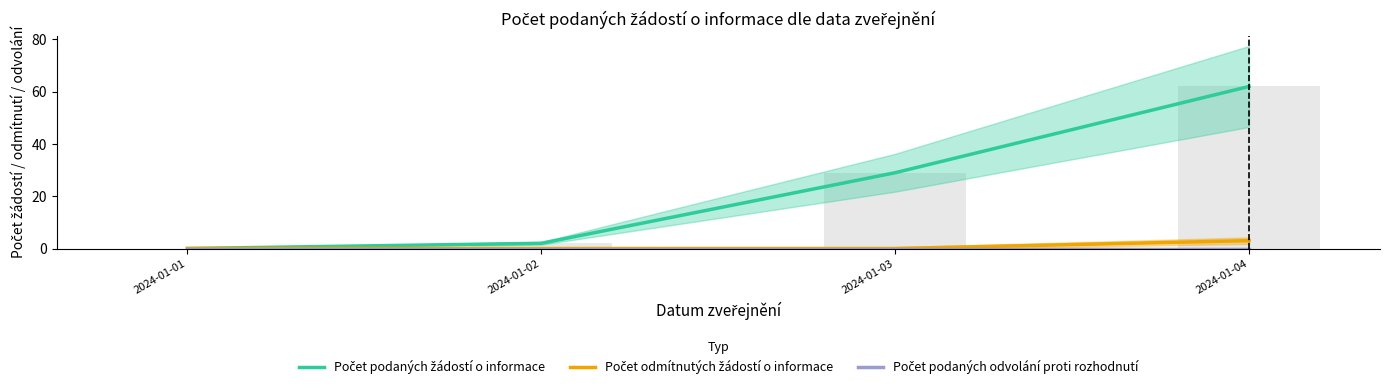

Rank the series at 2024-01-04 from highest to lowest value.

Počet podaných žádostí o informace, Počet odmítnutých žádostí o informace, Počet podaných odvolání proti rozhodnutí